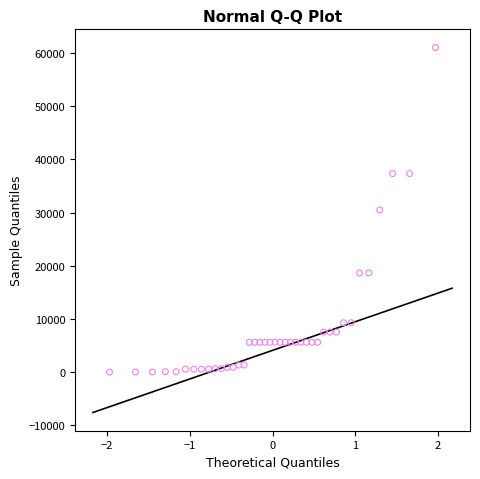

How many data points are displayed?

40